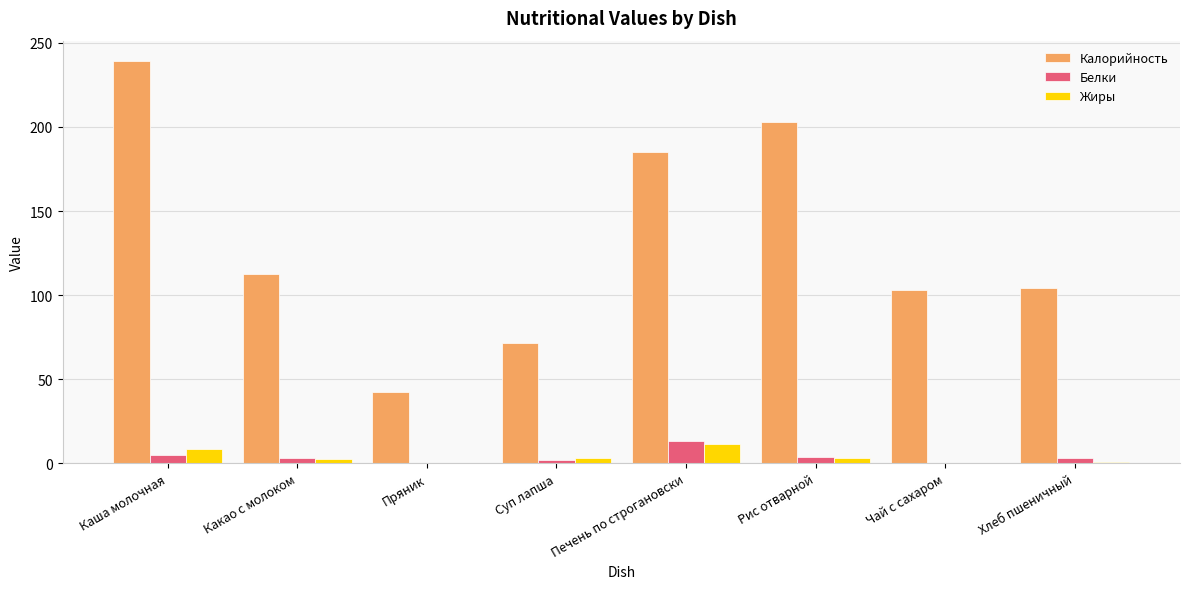

How many data points in Калорийность are above 112?

4